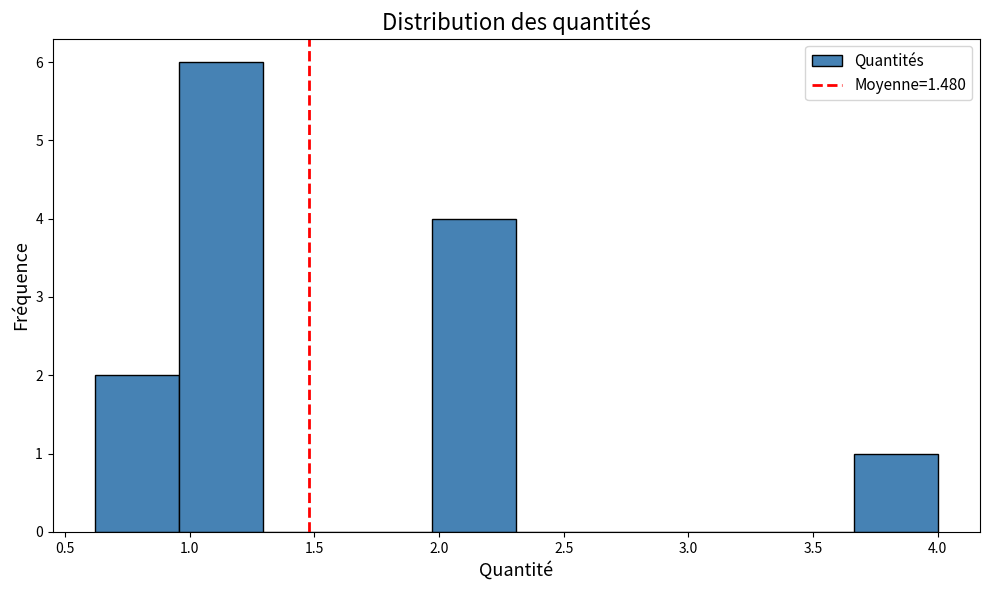

What is the height of the bar covering 3.65 to 4.00 on the x-axis? Neither the bar edges nor the heights are printed on the chart, so give them approximately, as read against the axes.

1